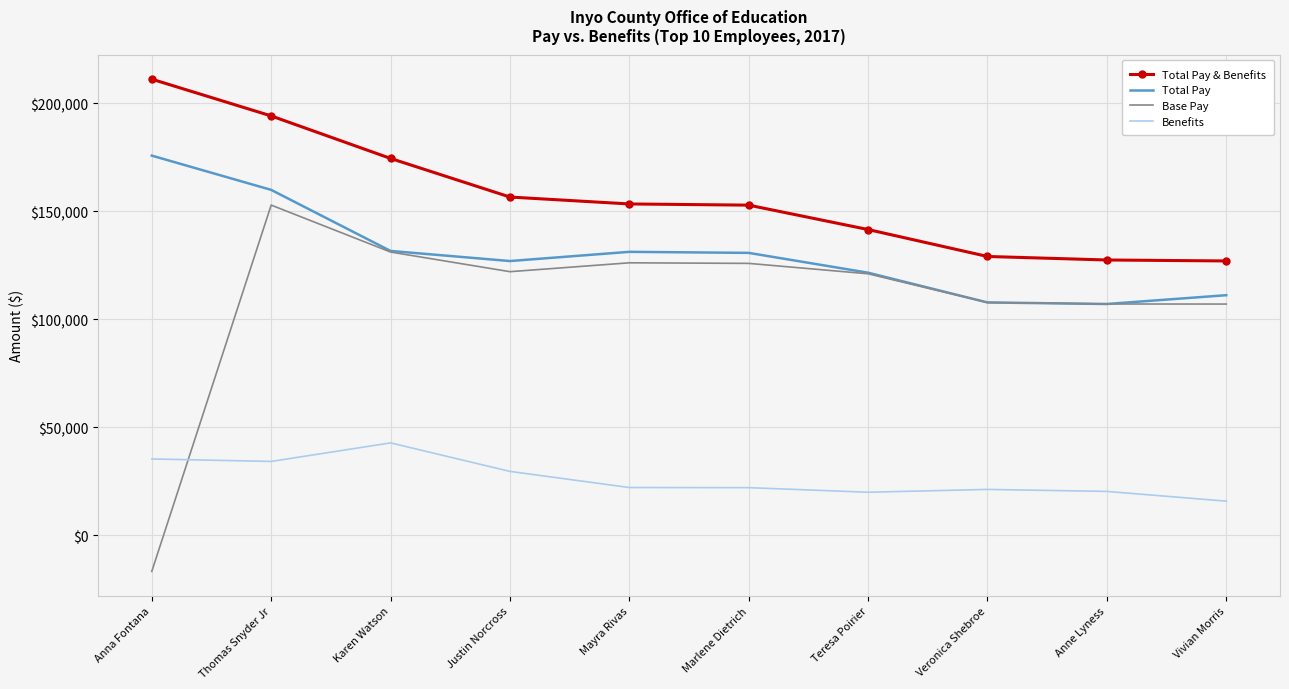

What is the greatest value displayed?

211040